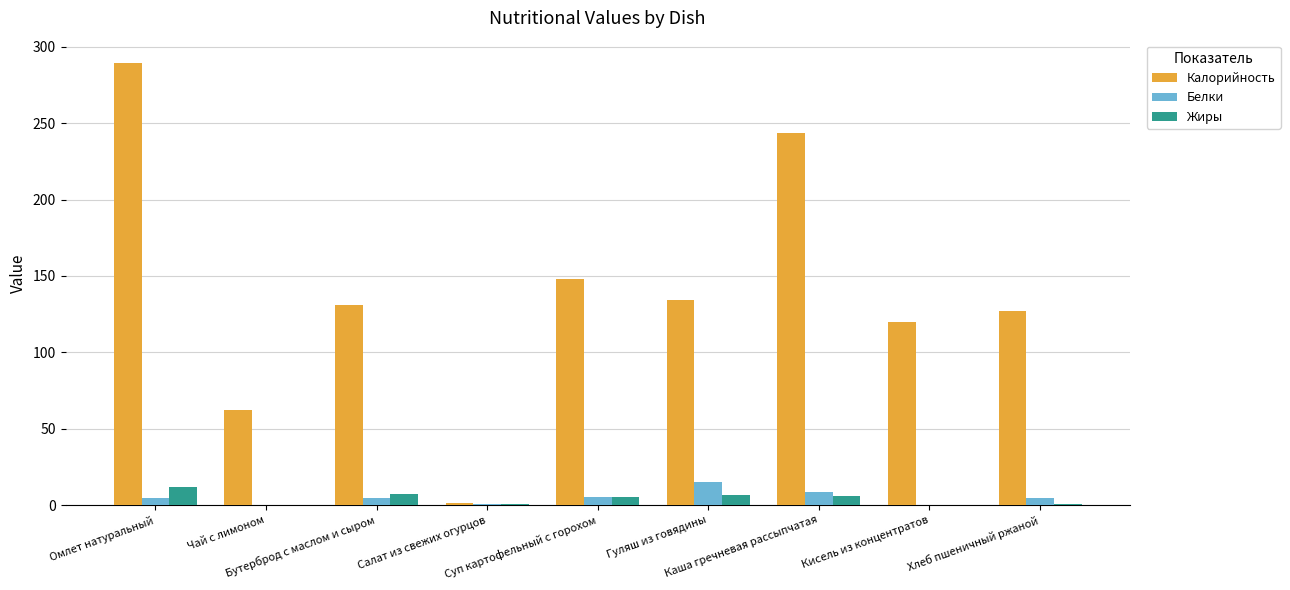

Are the bars horizontal?

No